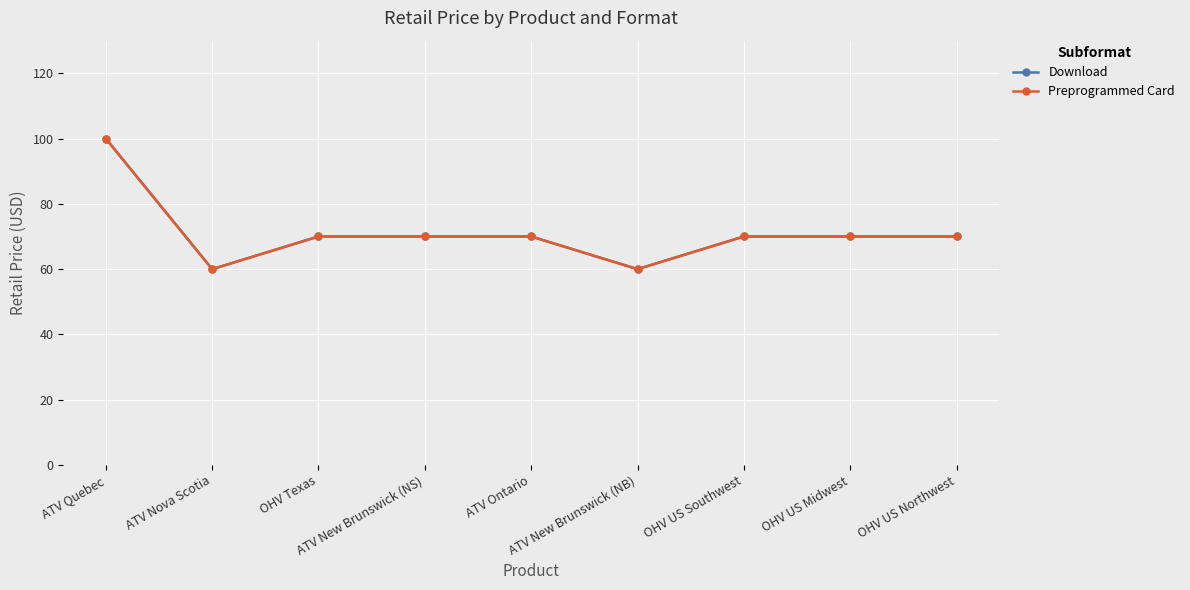

The Download series shows 70.0 at ATV Ontario. True or false?

True